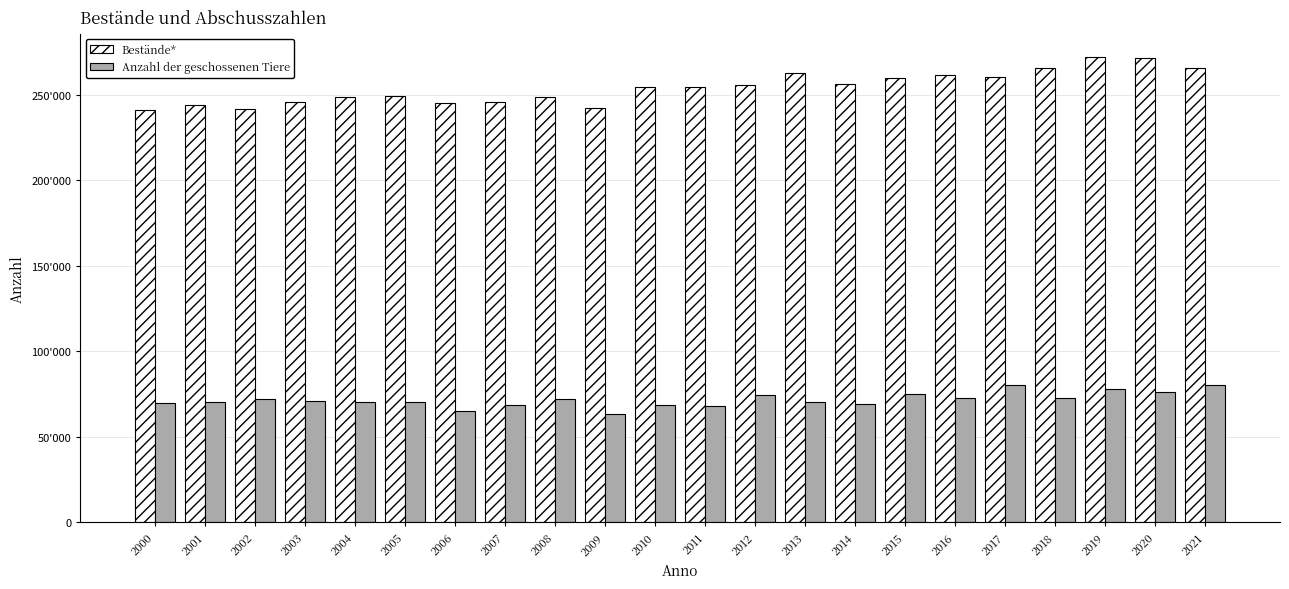

Are the bars grouped side by side (vs. stacked)?

Yes